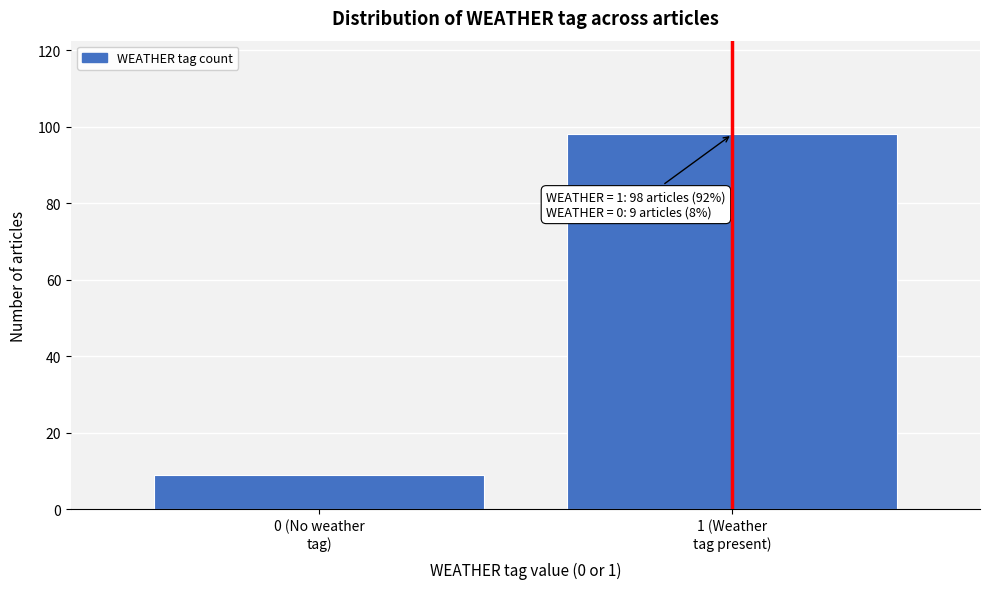

Reading left to right, what are all the values shown in this chart?

9	98